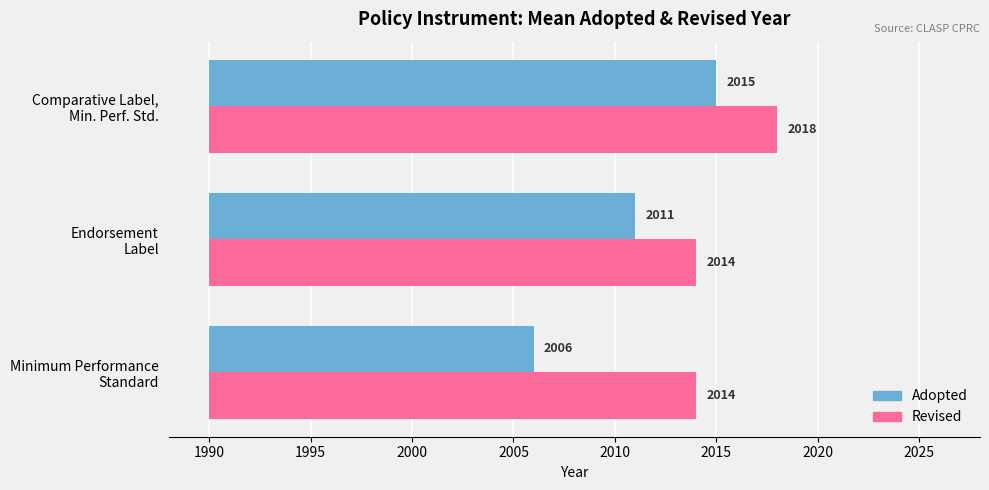

How many categories are shown in the chart?

3